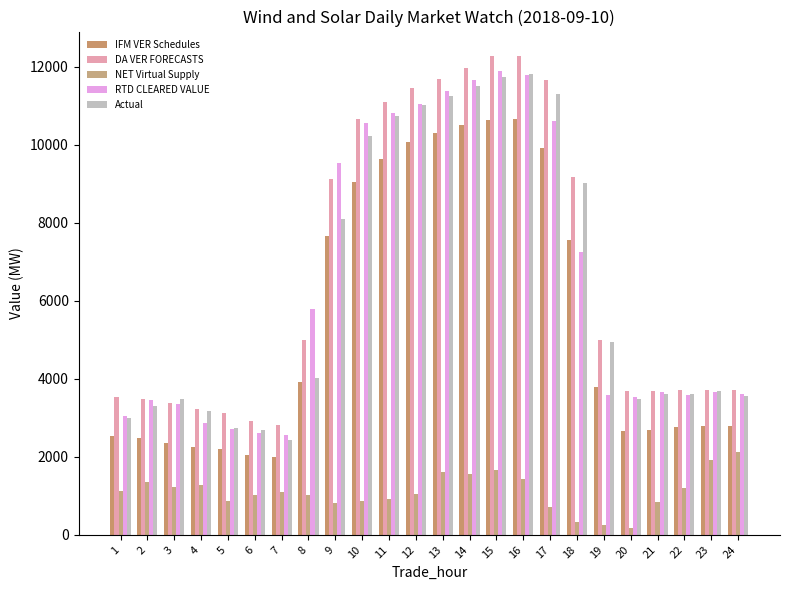

Are the bars grouped side by side (vs. stacked)?

Yes